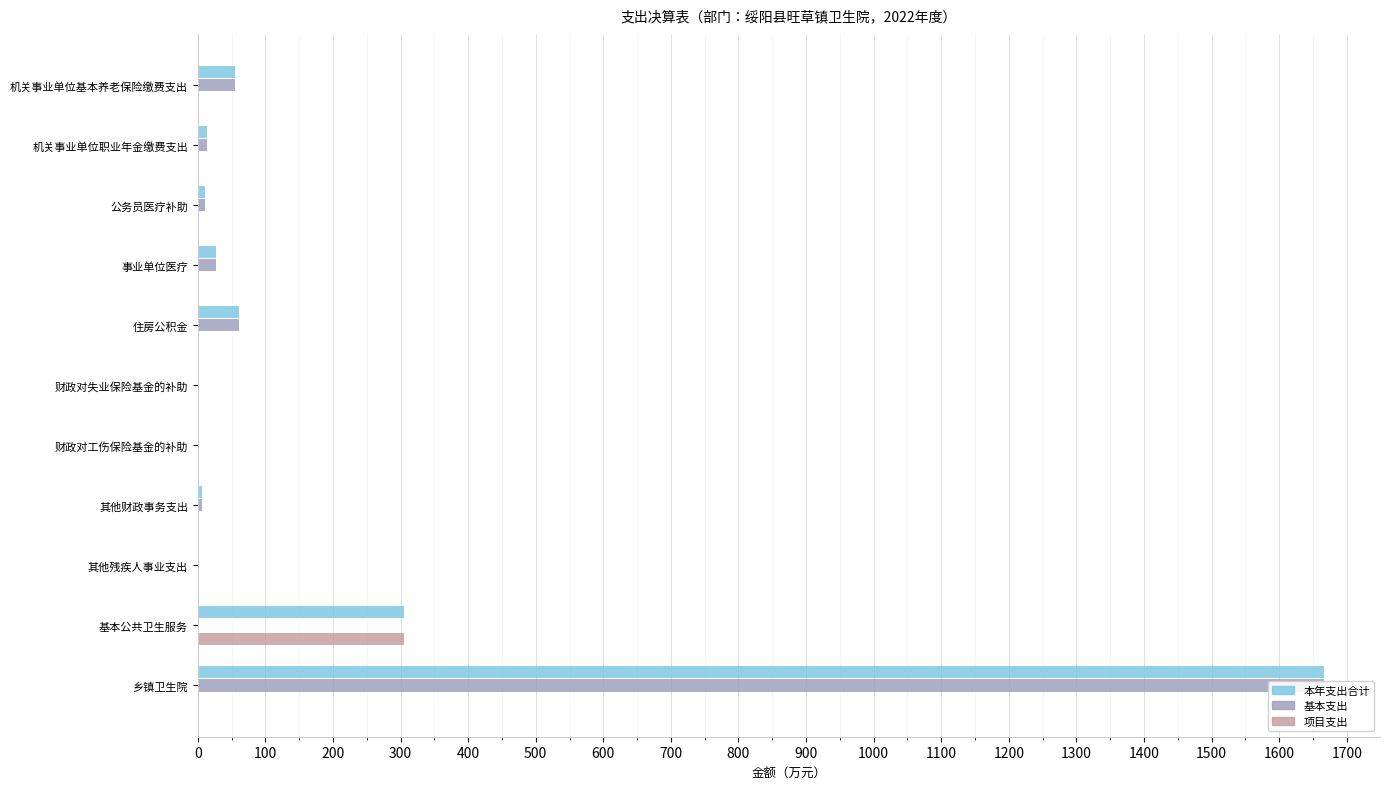

At 其他残疾人事业支出, list the series in order from smallest to largest.

项目支出, 本年支出合计, 基本支出